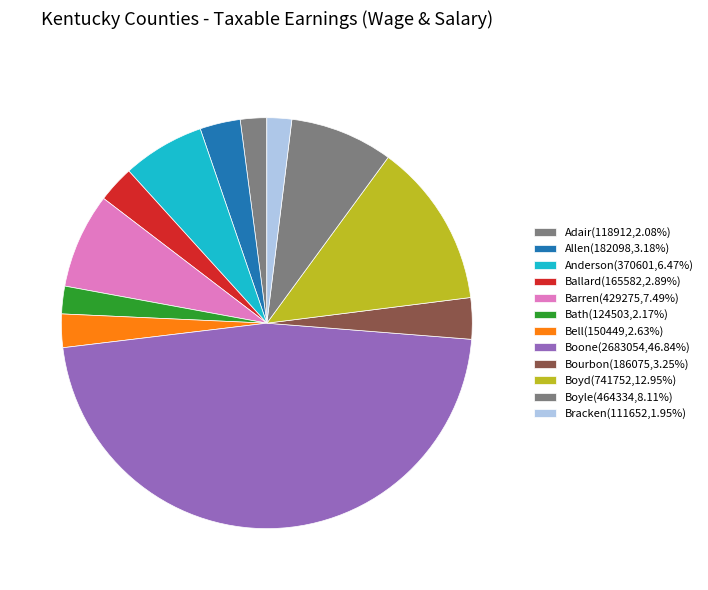

To the nearest percent, what percentage of the pie is Allen?

3%